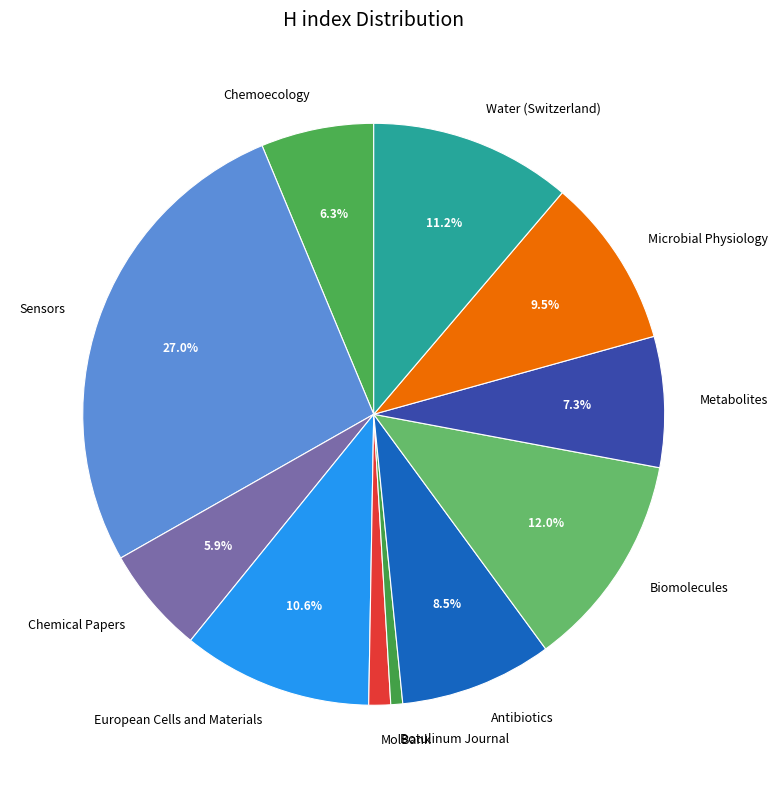

Is it true that European Cells and Materials is 11% of the pie?

True